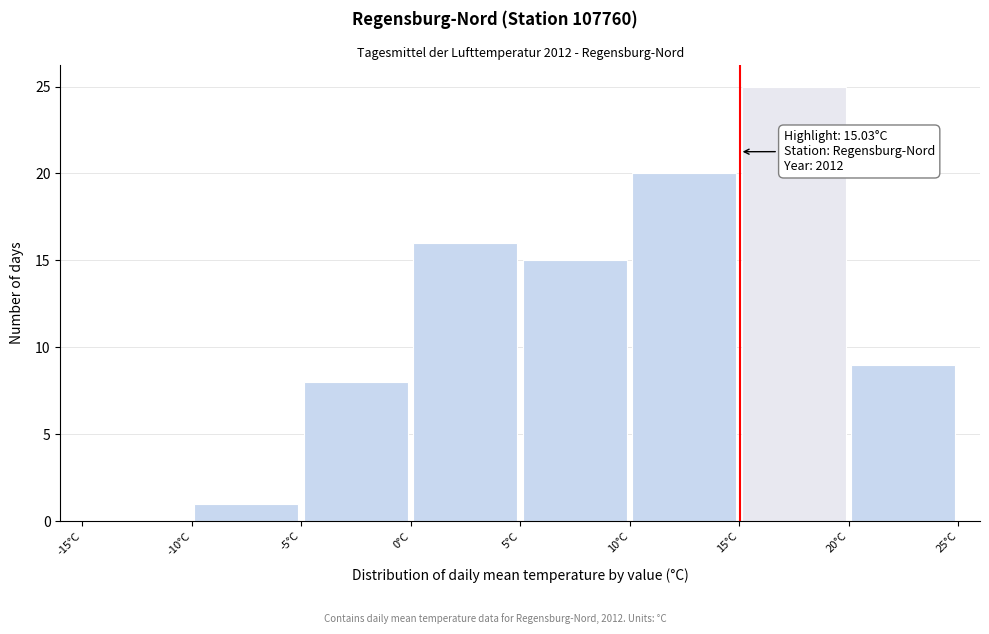

Over which range of the x-axis is the bar tallest?

15 to 20